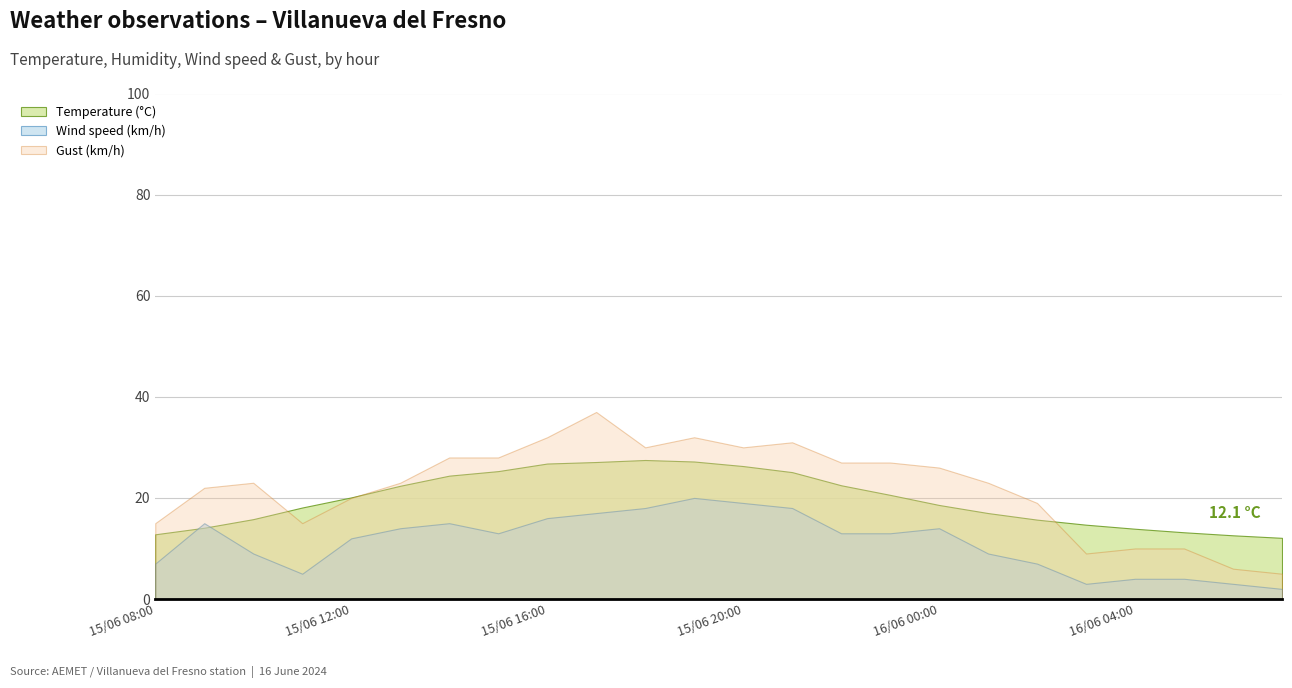

True or false: Wind speed (km/h) and Gust (km/h) cross at least once.

False